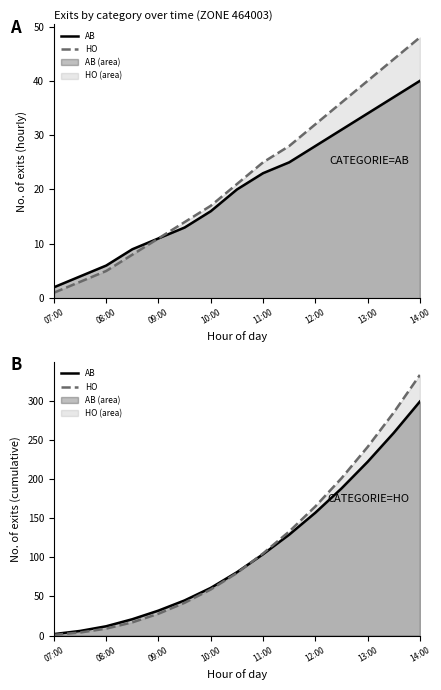

List the series in order of their peak value, lowest first.

AB, HO